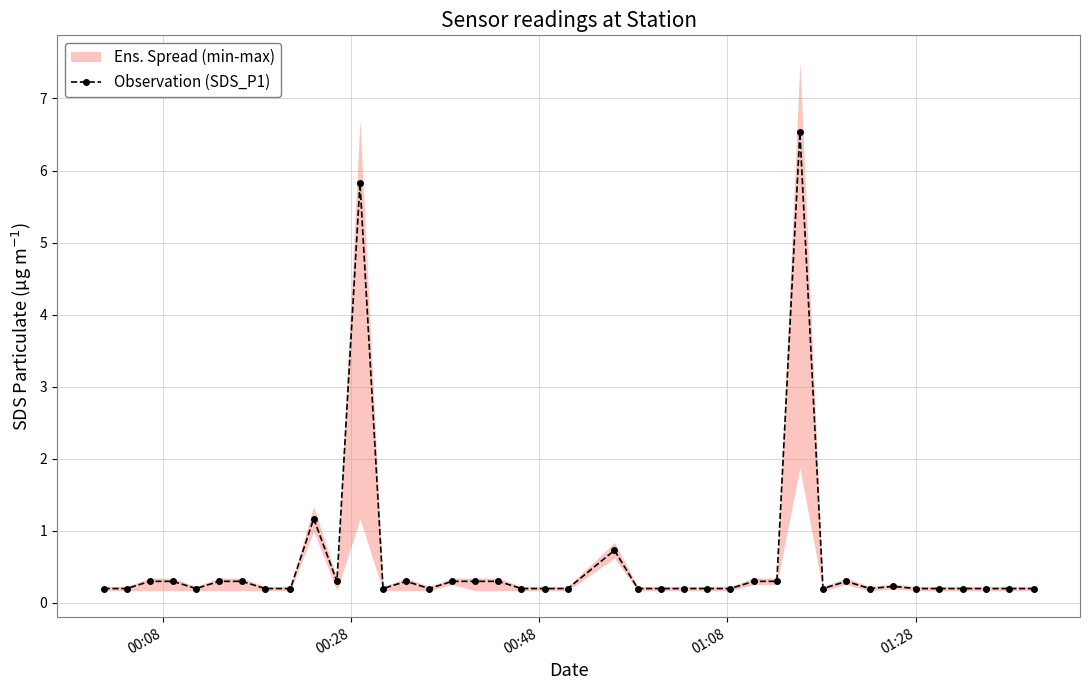

What is the value of the Observation (SDS_P1) point at the 2nd from the left?

0.2